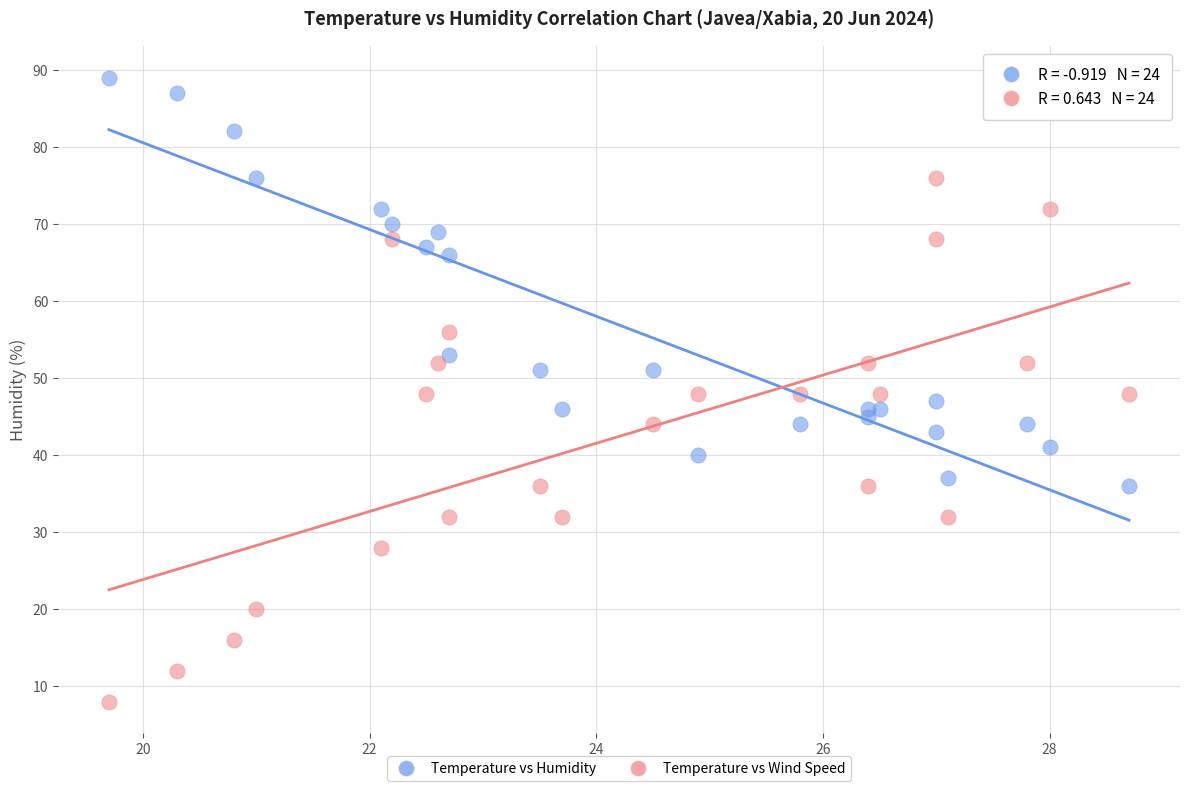

Across all data points, what is the range of Y values (max minus min)?

81